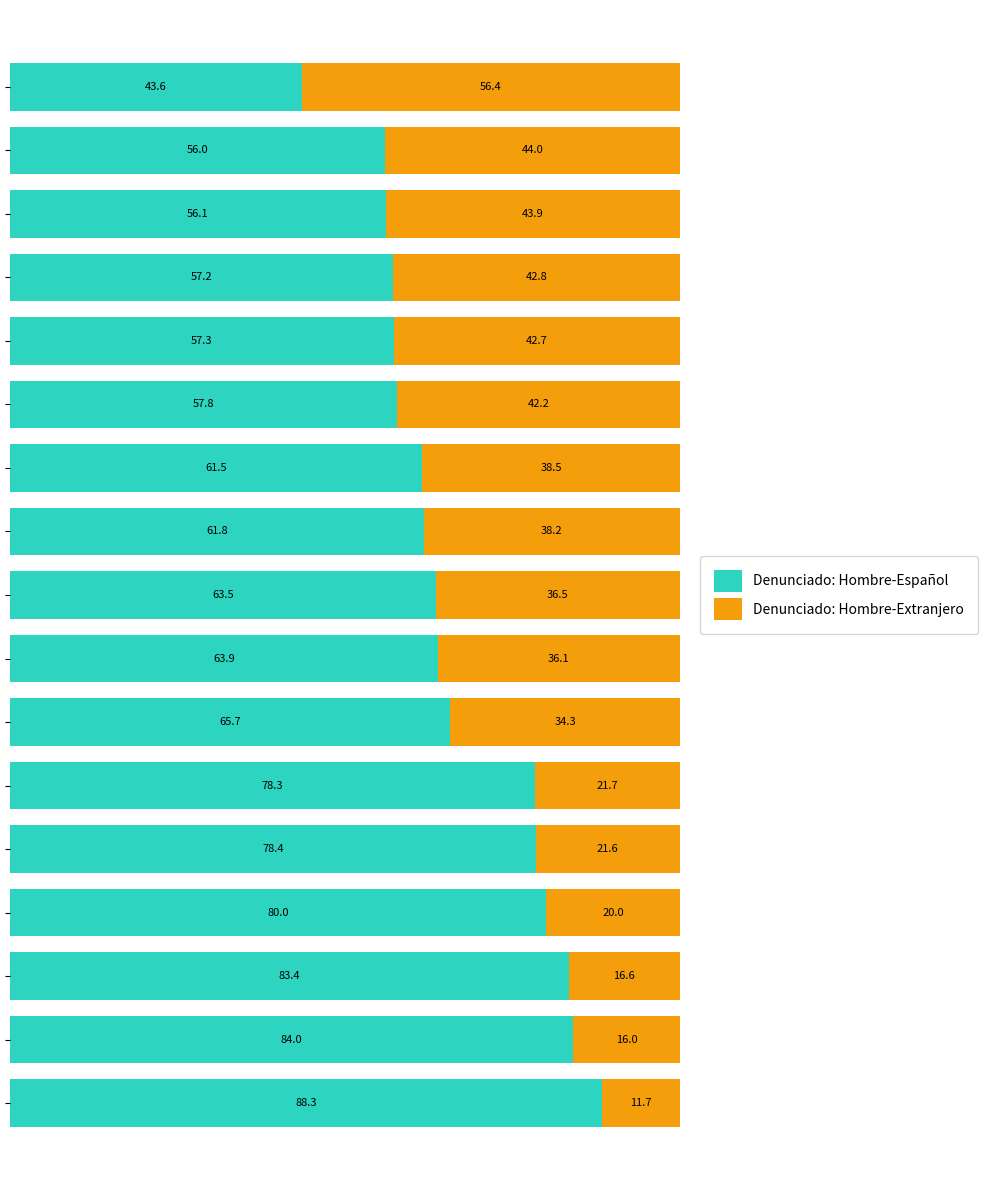

What is the difference between the maximum and minimum values in the Denunciado: Hombre-Español series?

44.7